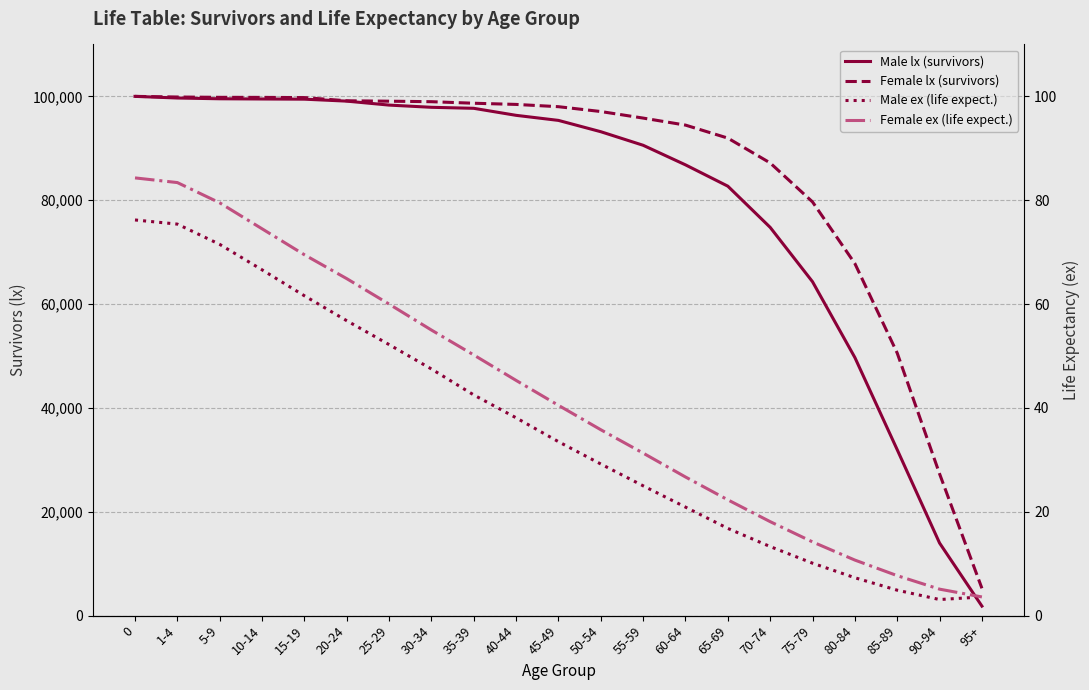

Reading left to right, transcribe all the data shown in this chart.

Male lx: 0=100000.0	1-4=99684.0	5-9=99537.0	10-14=99495.0	15-19=99460.0	20-24=99083.0	25-29=98320.0	30-34=97895.0	35-39=97700.0	40-44=96348.0	45-49=95372.0	50-54=93194.0	55-59=90582.0	60-64=86811.0	65-69=82705.0	70-74=74772.0	75-79=64302.0	80-84=49708.0	85-89=31951.0	90-94=13984.0	95+=1836.0
Female lx: 0=100000.0	1-4=99876.0	5-9=99814.0	10-14=99803.0	15-19=99765.0	20-24=99152.0	25-29=99072.0	30-34=98975.0	35-39=98678.0	40-44=98450.0	45-49=98012.0	50-54=97080.0	55-59=95818.0	60-64=94466.0	65-69=91963.0	70-74=87180.0	75-79=79673.0	80-84=67808.0	85-89=50564.0	90-94=27316.0	95+=5263.0
Male ex: 0=76.2	1-4=75.4	5-9=71.5	10-14=66.6	15-19=61.6	20-24=56.8	25-29=52.2	30-34=47.5	35-39=42.5	40-44=38.1	45-49=33.5	50-54=29.2	55-59=25.0	60-64=20.9	65-69=16.8	70-74=13.3	75-79=10.1	80-84=7.3	85-89=4.9	90-94=3.1	95+=3.6
Female ex: 0=84.3	1-4=83.4	5-9=79.5	10-14=74.5	15-19=69.5	20-24=64.9	25-29=60.0	30-34=55.0	35-39=50.2	40-44=45.3	45-49=40.5	50-54=35.8	55-59=31.3	60-64=26.7	65-69=22.3	70-74=18.1	75-79=14.2	80-84=10.7	85-89=7.7	90-94=5.1	95+=3.6